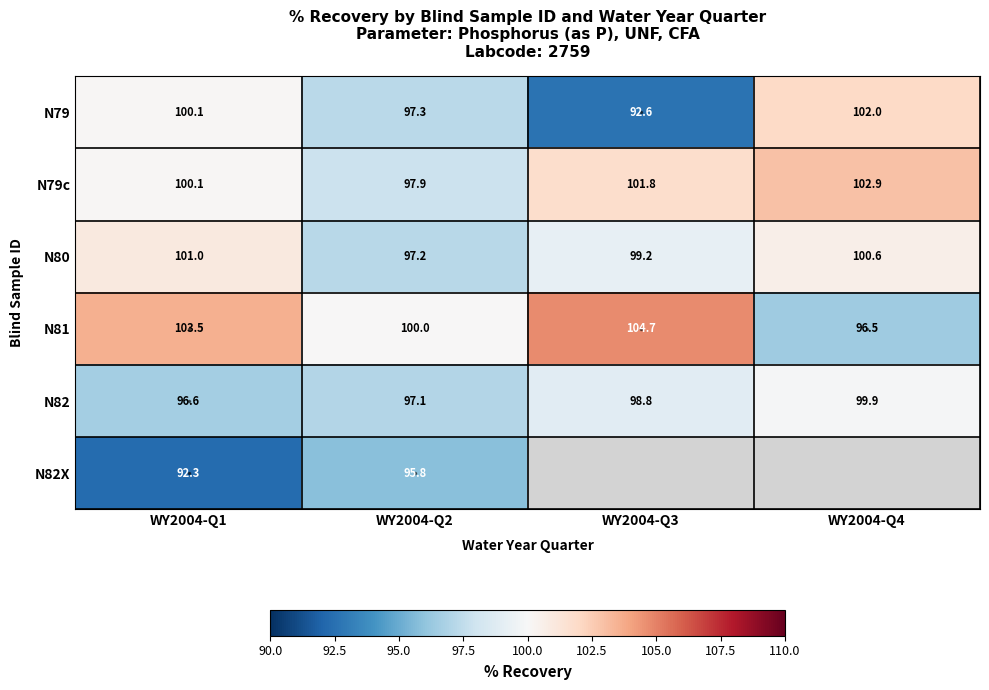

Count the number of data series in this chart.

6